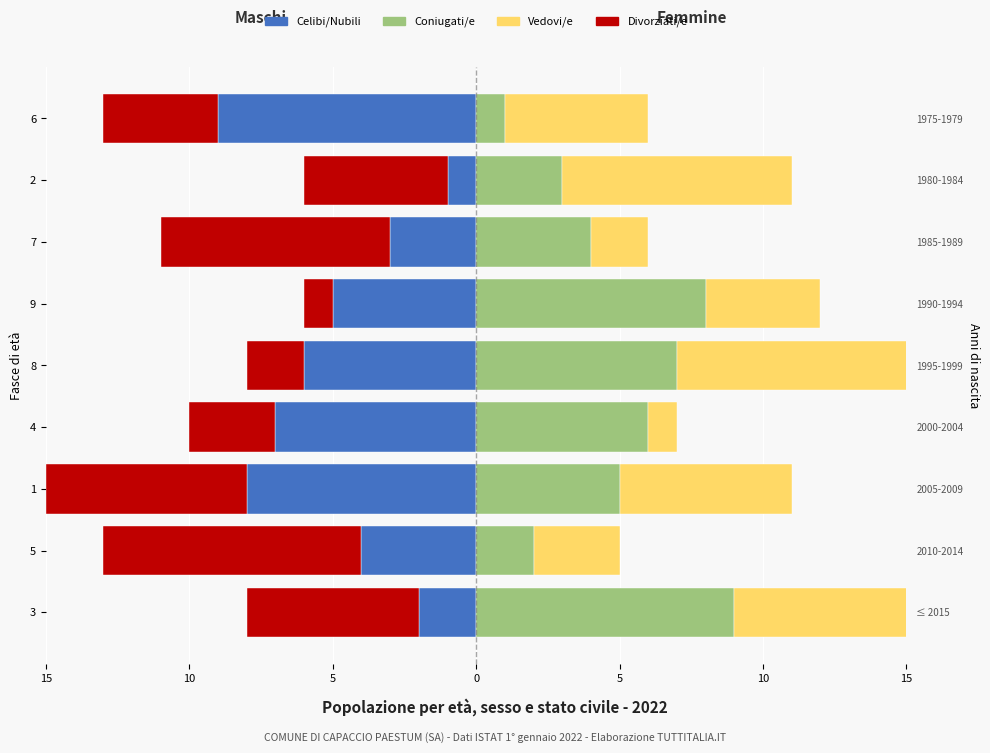

What are all the series names shown in the legend?

Celibi/Nubili, Divorziati/e, Coniugati/e, Vedovi/e